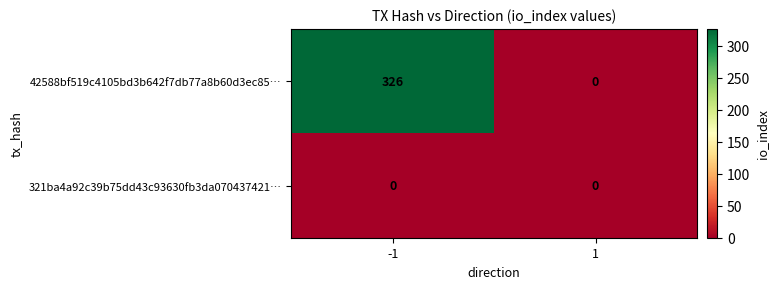

List the series in order of their peak value, lowest first.

321ba4a92c39b75dd43c93630fb3da070437421…, 42588bf519c4105bd3b642f7db77a8b60d3ec85…